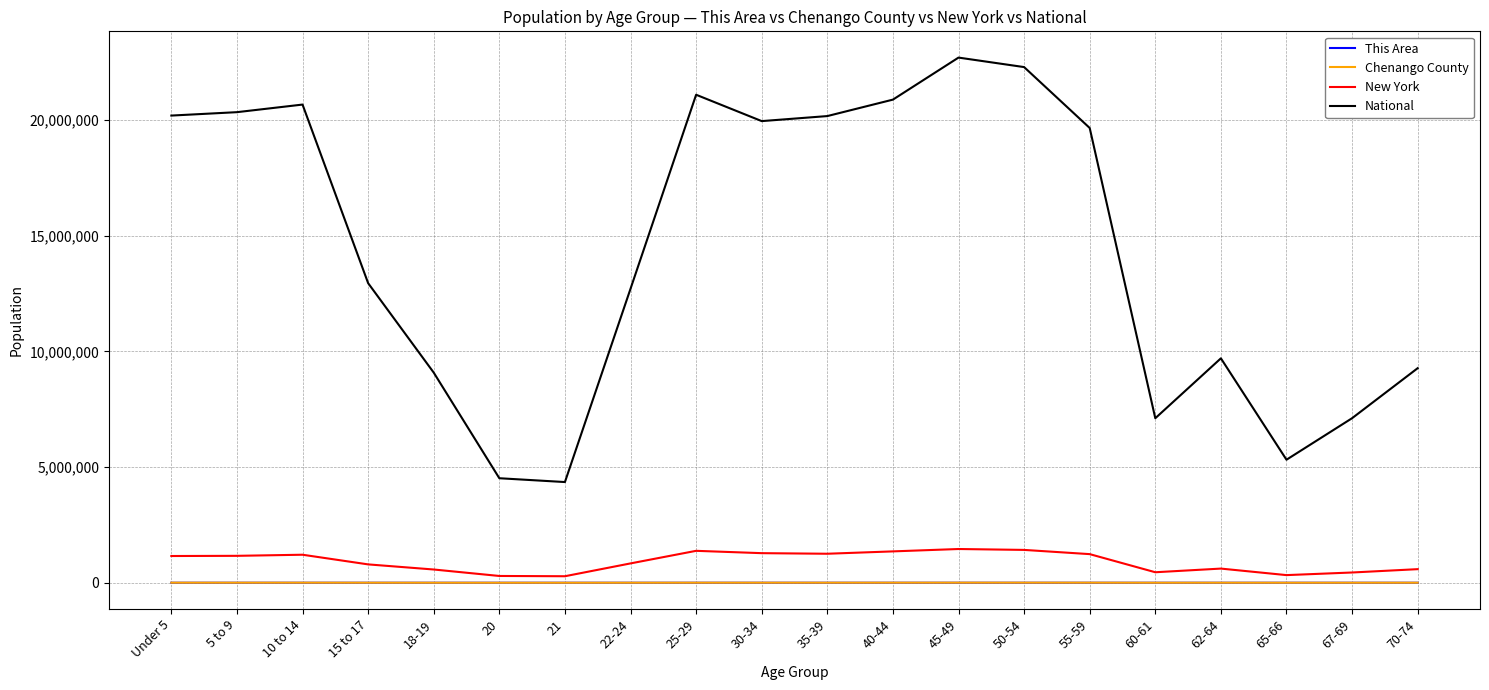

The value of National at 60-61 is 7113727. True or false?

True